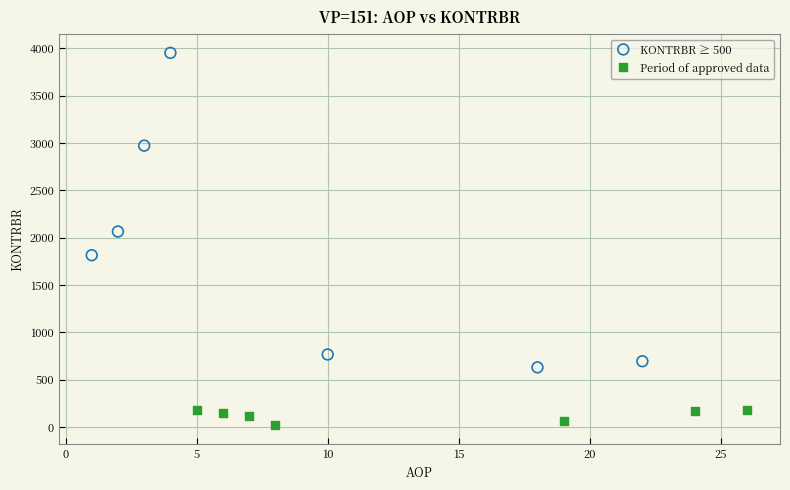

What are all the series names shown in the legend?

KONTRBR ≥ 500, Period of approved data